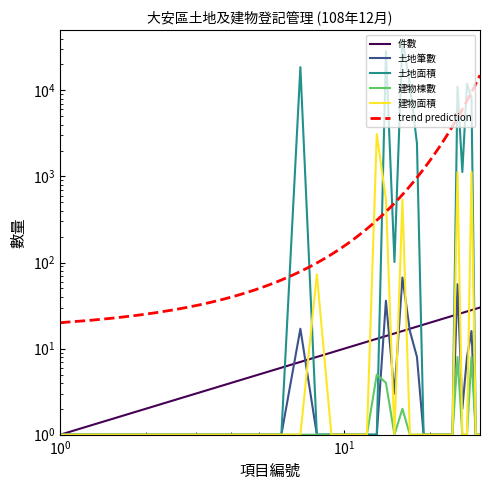

Where do 件數 and 建物面積 first cross each other?

7 and 8